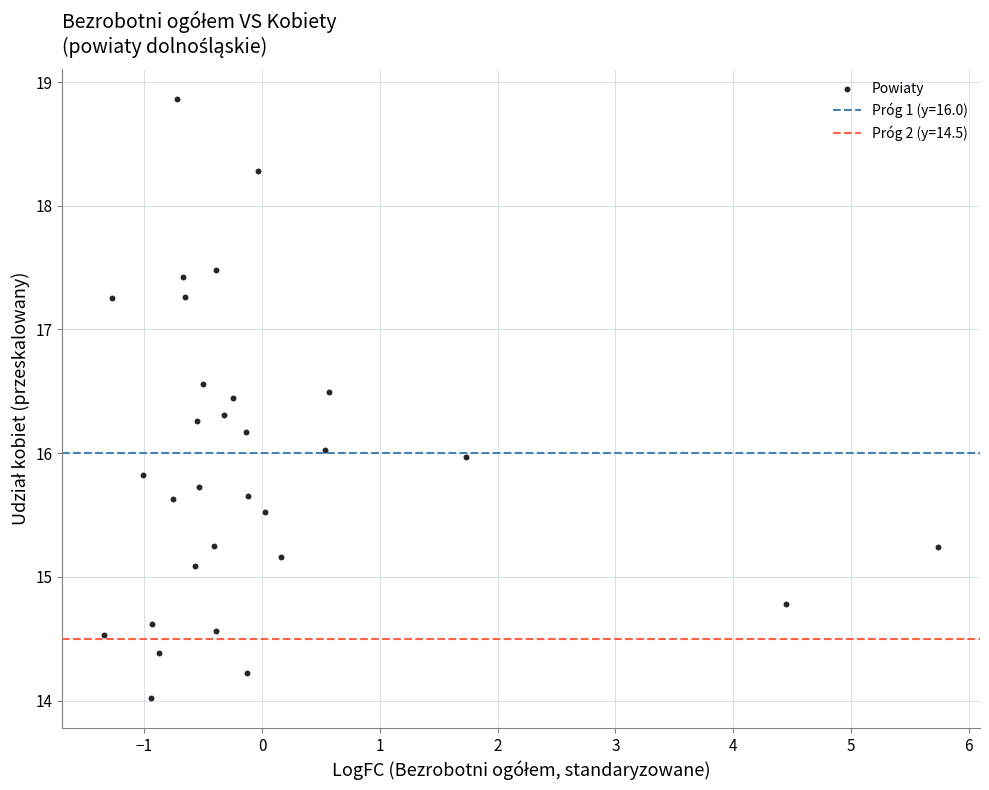

What is the range of Y values (max minus min)?

4.8